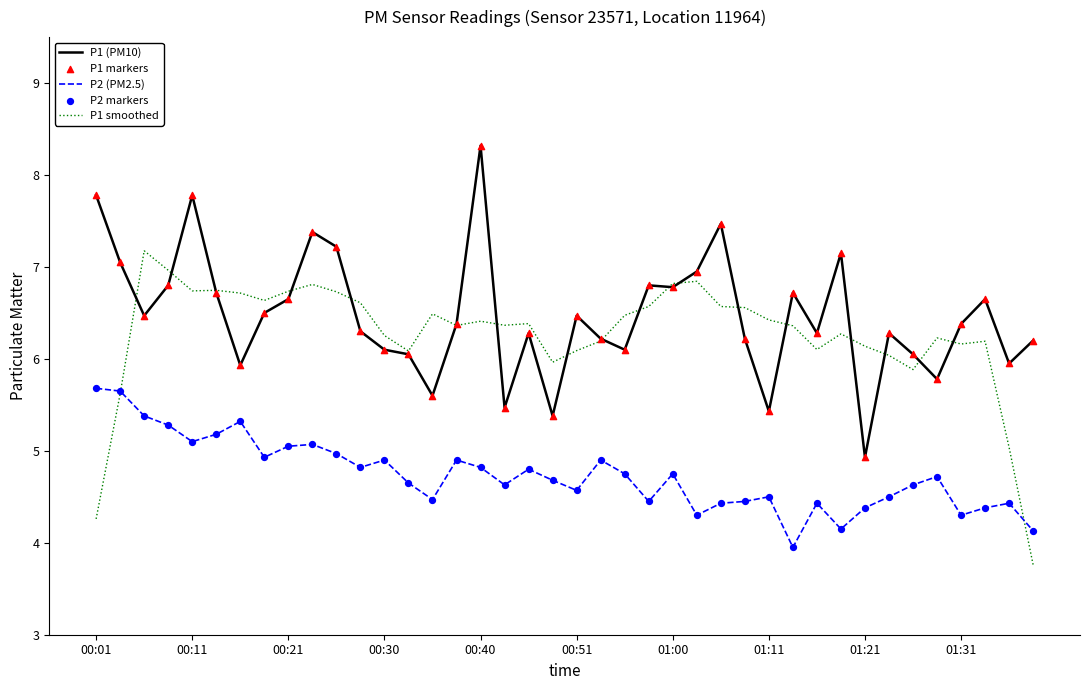

Which series has the largest total across all categories?

P1 (PM10)